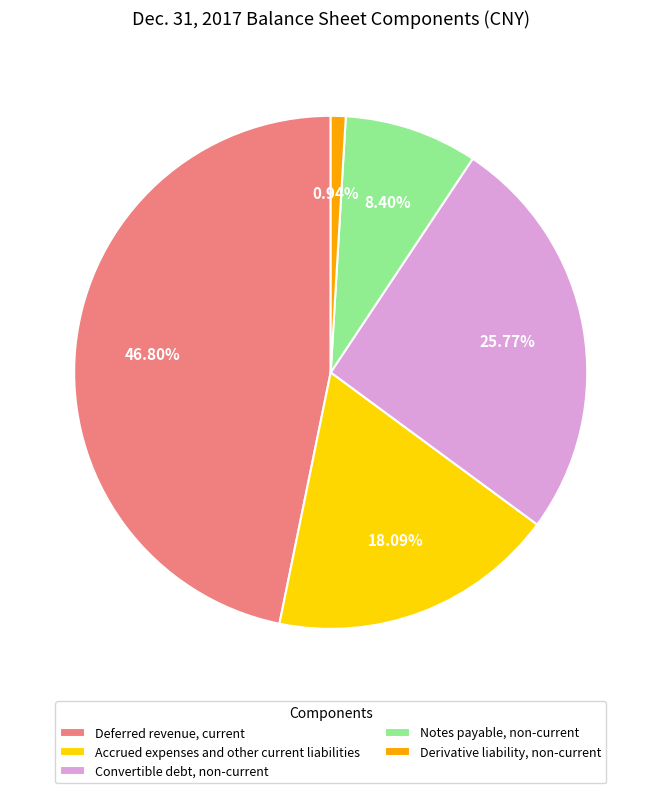

True or false: Accrued expenses and other current liabilities accounts for 18% of the total.

True